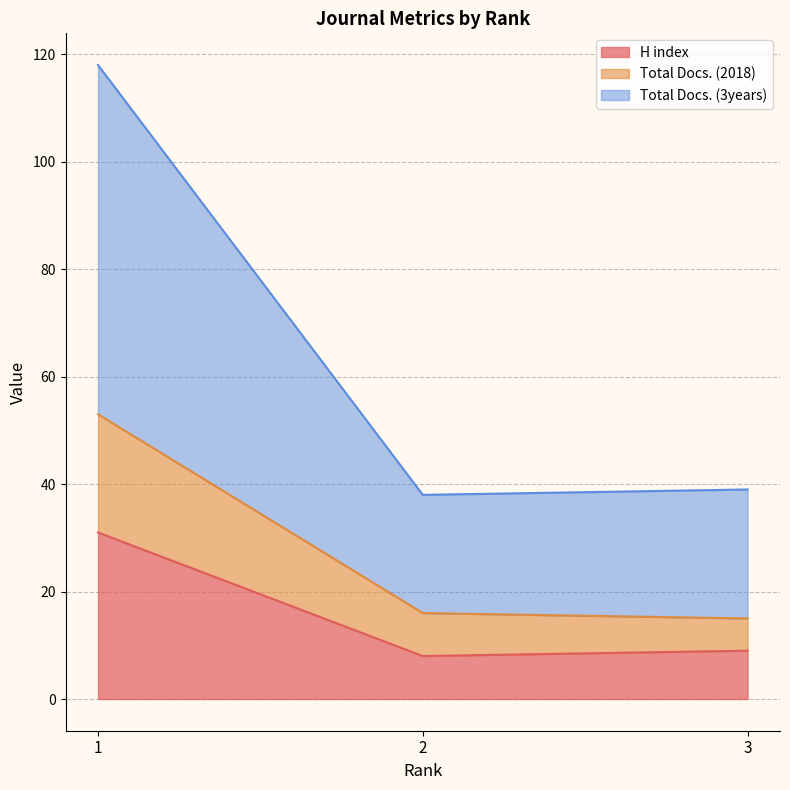

What is the value of the Total Docs. (2018) point at the 2nd from the left?

16